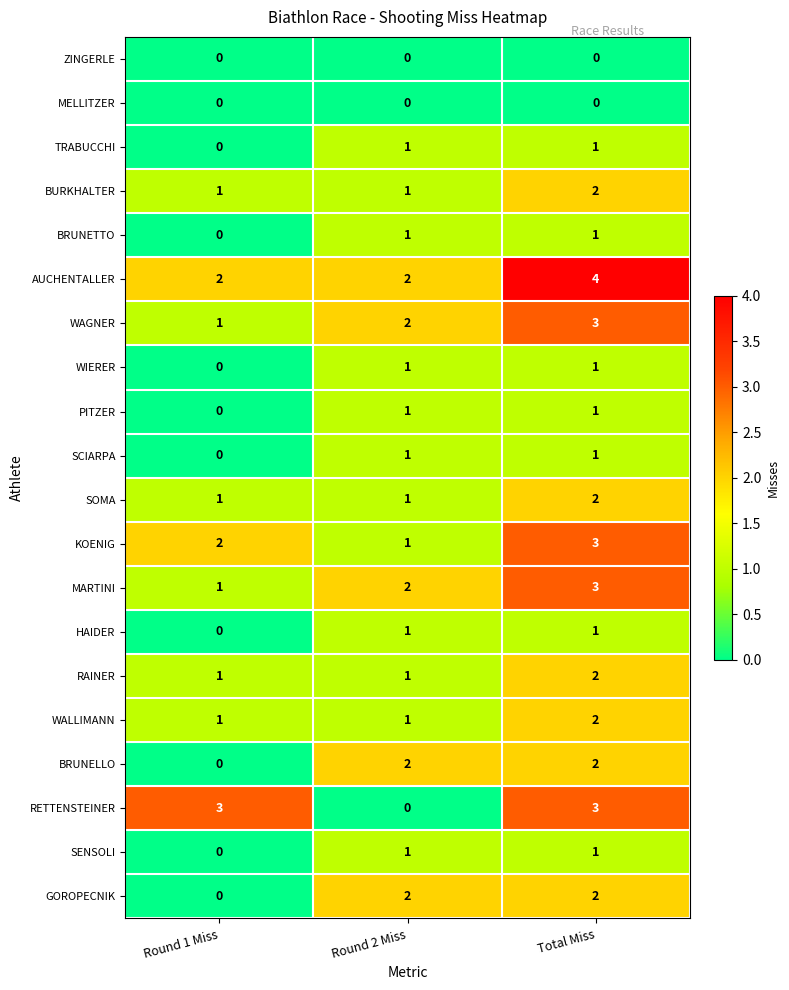

At how many categories does at least one series exceed 0?

3